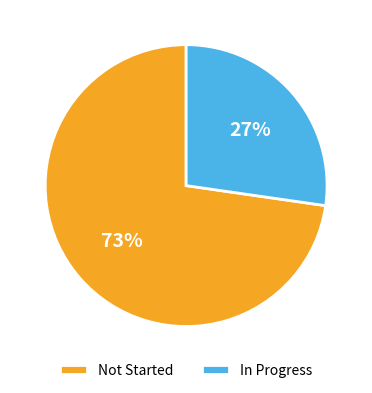

Is there a majority slice in this chart?

Yes